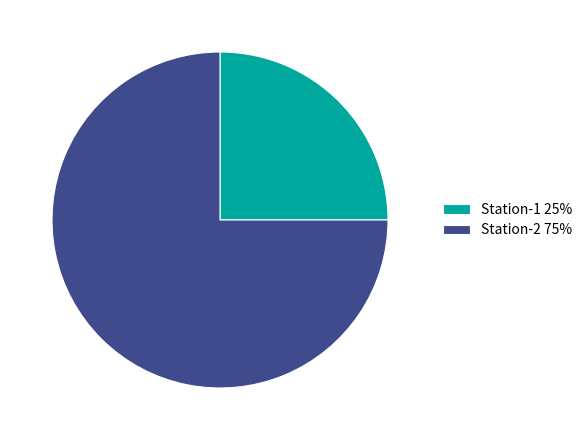

What is the smallest slice in the pie chart?

Station-1 25%